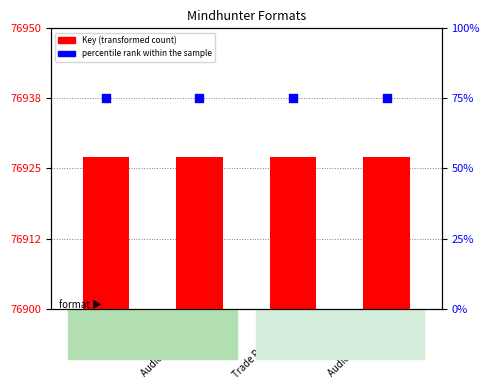

Which series has the widest spread of Y values?

Key (transformed count)